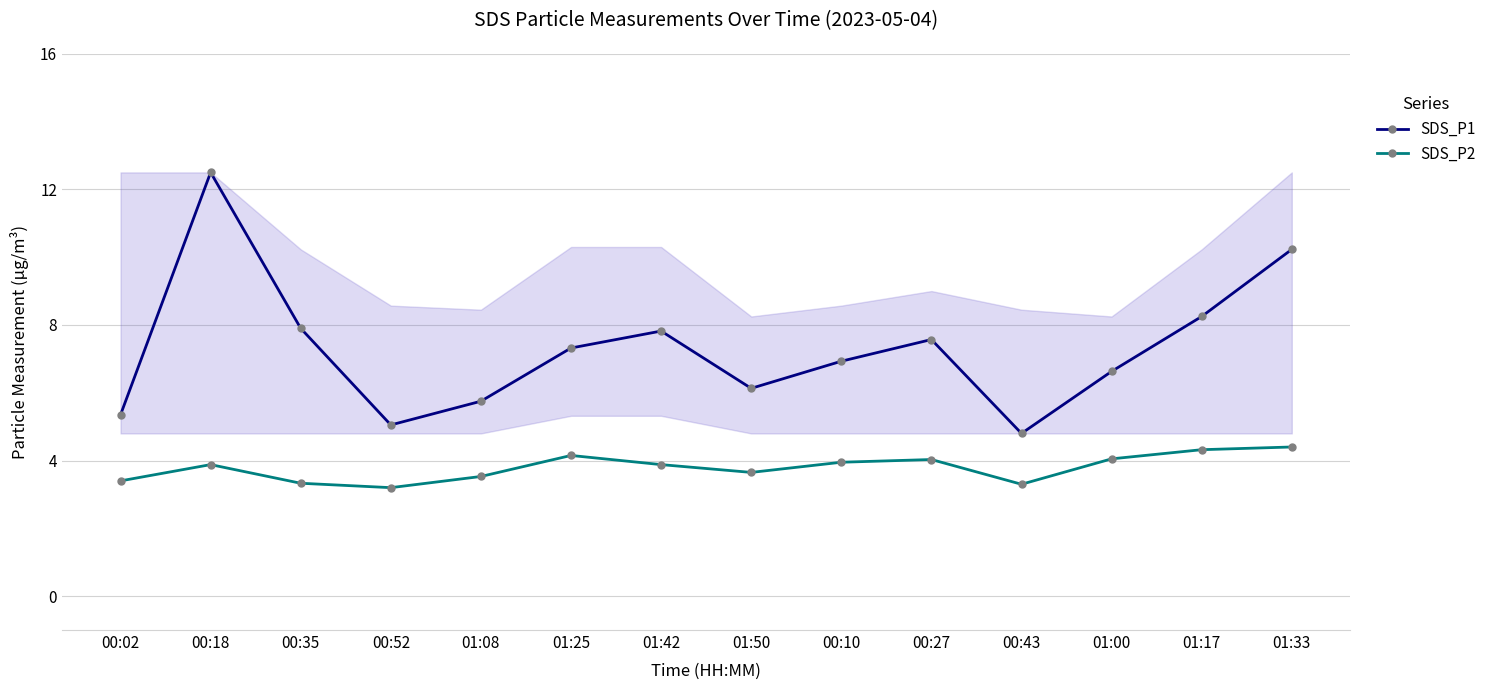

Which series has the widest spread of values?

SDS_P1